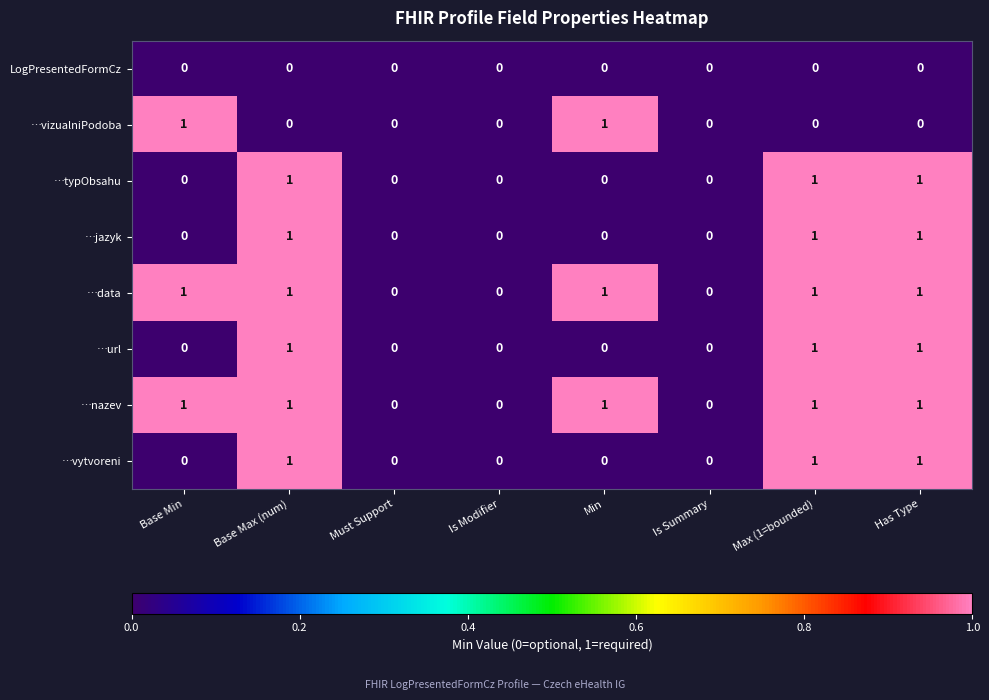

Is the value of …vizualniPodoba at Has Type greater than the value of …vytvoreni at Max (1=bounded)?

No